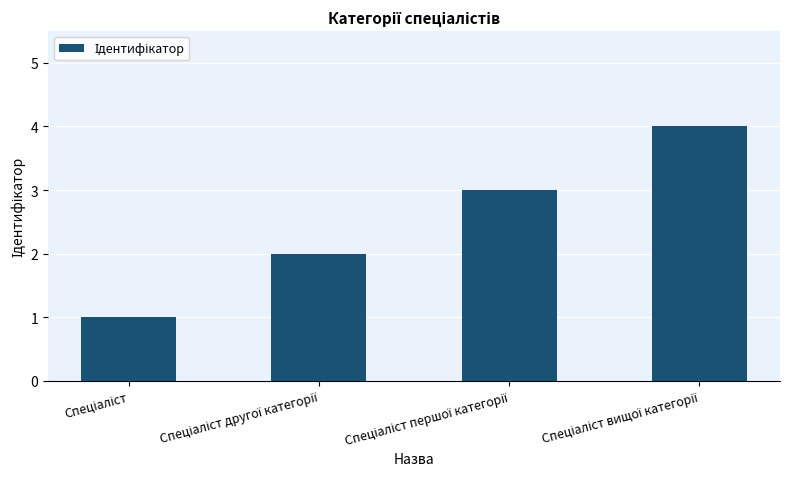

What is the greatest value displayed?

4